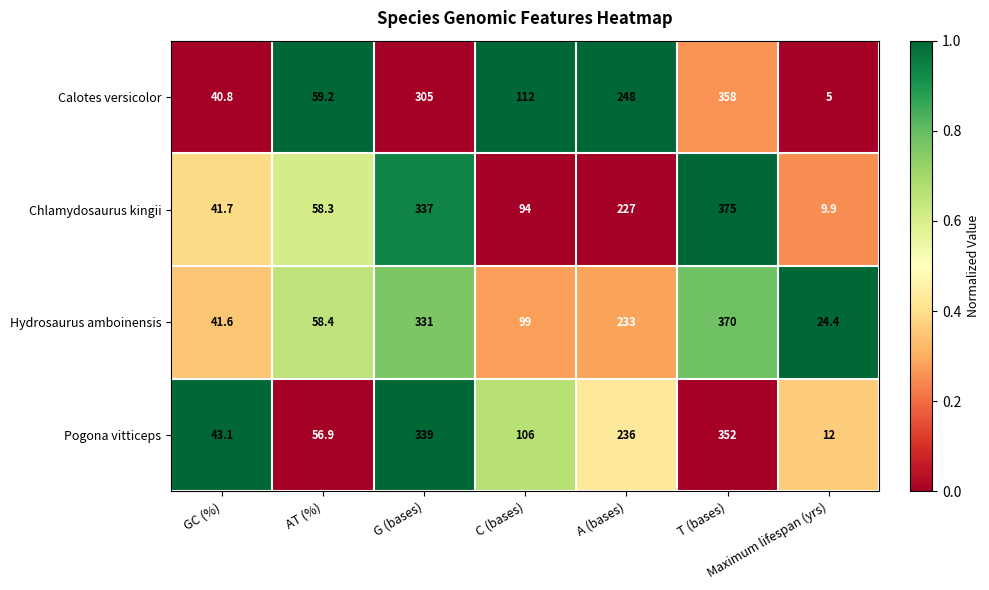

List the series in order of their peak value, highest first.

Chlamydosaurus kingii, Hydrosaurus amboinensis, Calotes versicolor, Pogona vitticeps